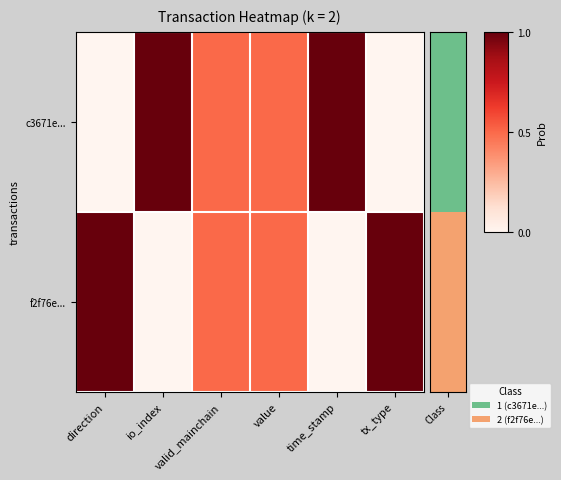

At how many categories does at least one series exceed 0?

6